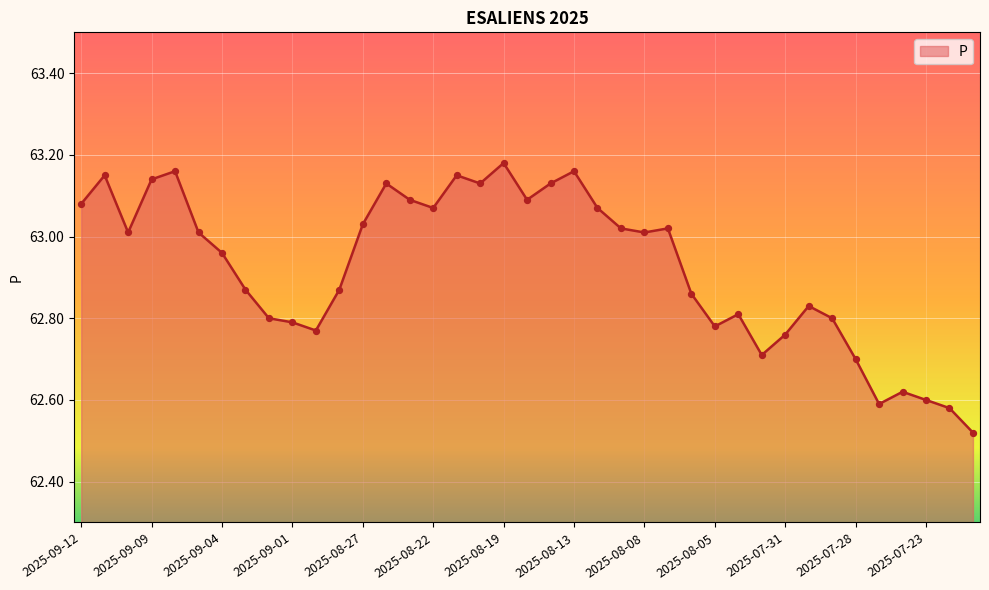

What is the difference between the maximum and minimum values?

0.7